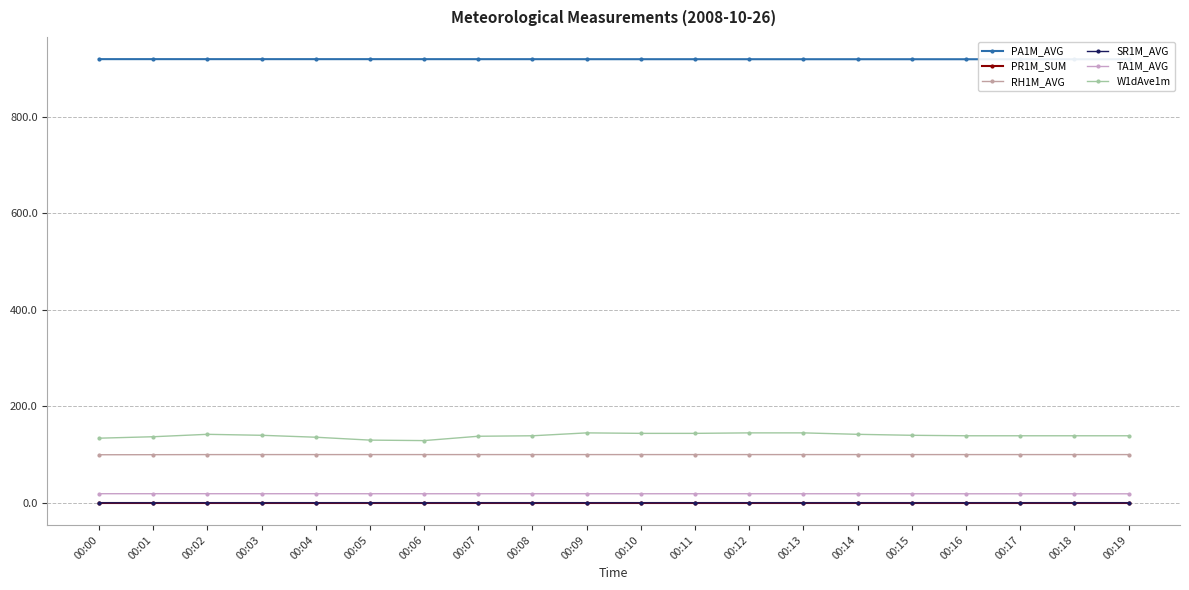

Is the value of SR1M_AVG at 00:17 greater than the value of PR1M_SUM at 00:14?

No